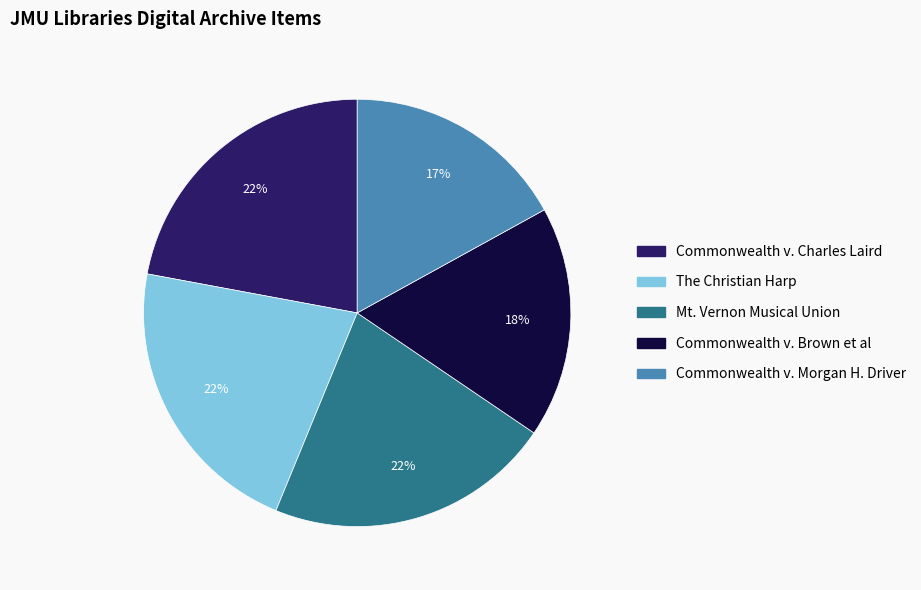

Which slice is the smallest?

Commonwealth v. Morgan H. Driver